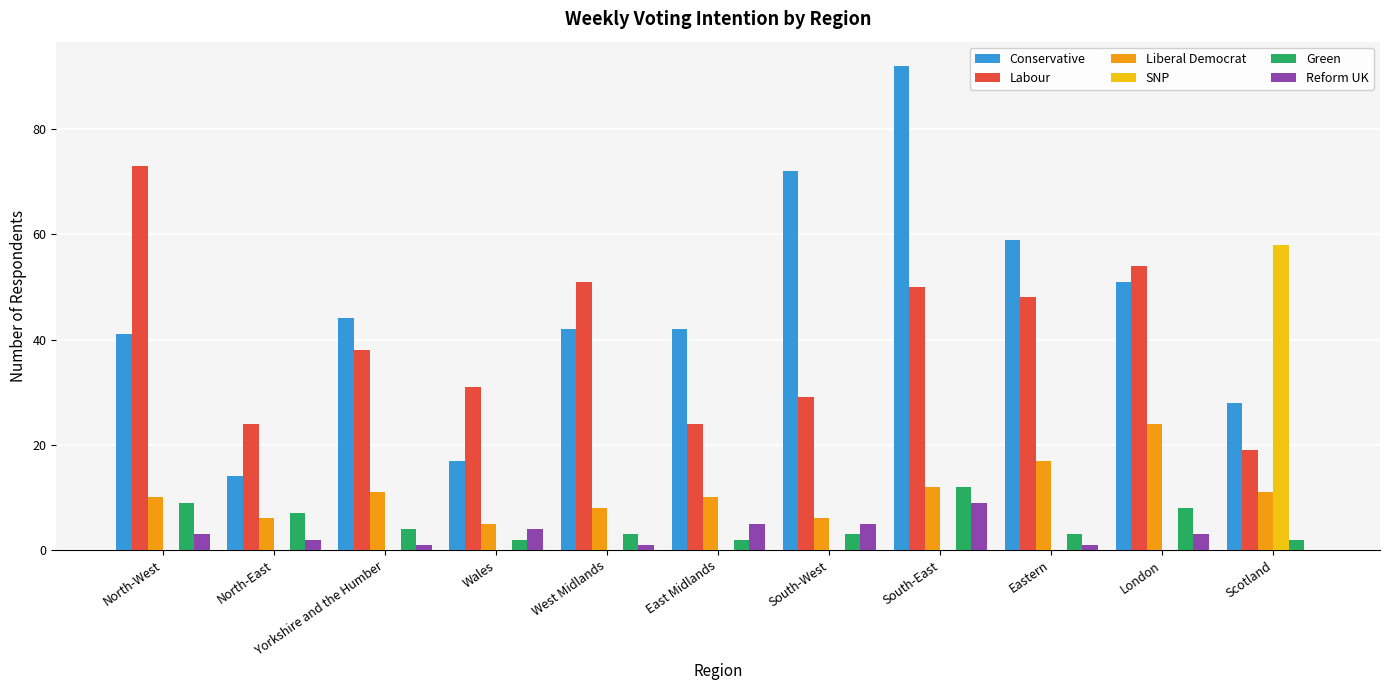

What is the sum of the Conservative values at South-West and North-East?

86